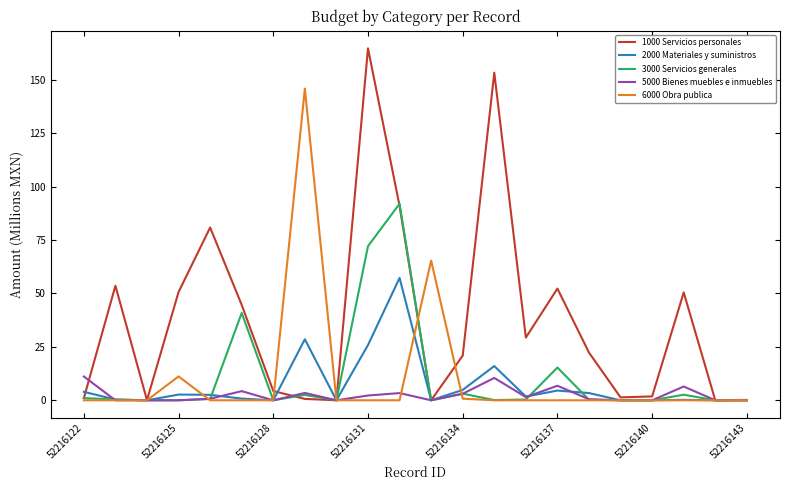

Which series has the largest range (max minus min)?

1000 Servicios personales